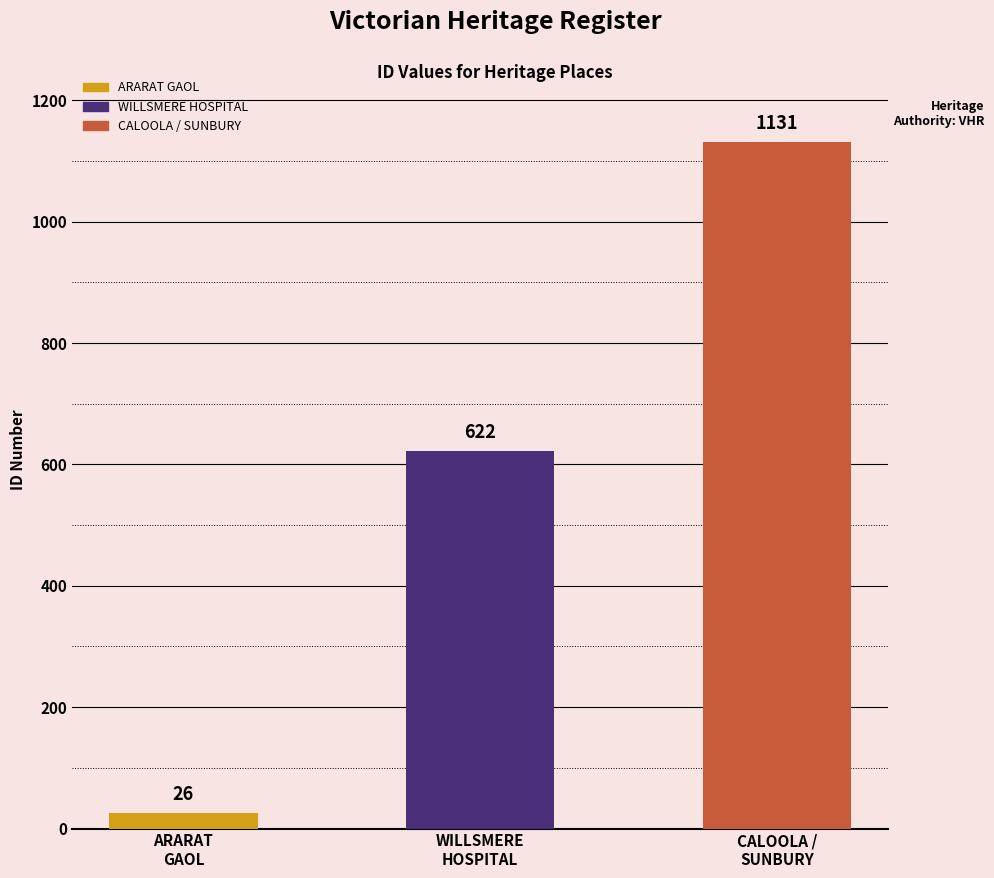

Reading left to right, list all the values displayed in this chart.

26	622	1131